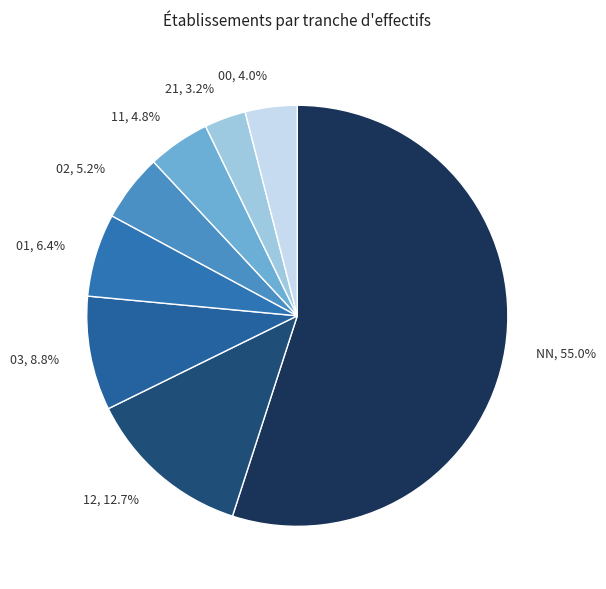

Does 21, 3.2% represent more than half of the total?

No